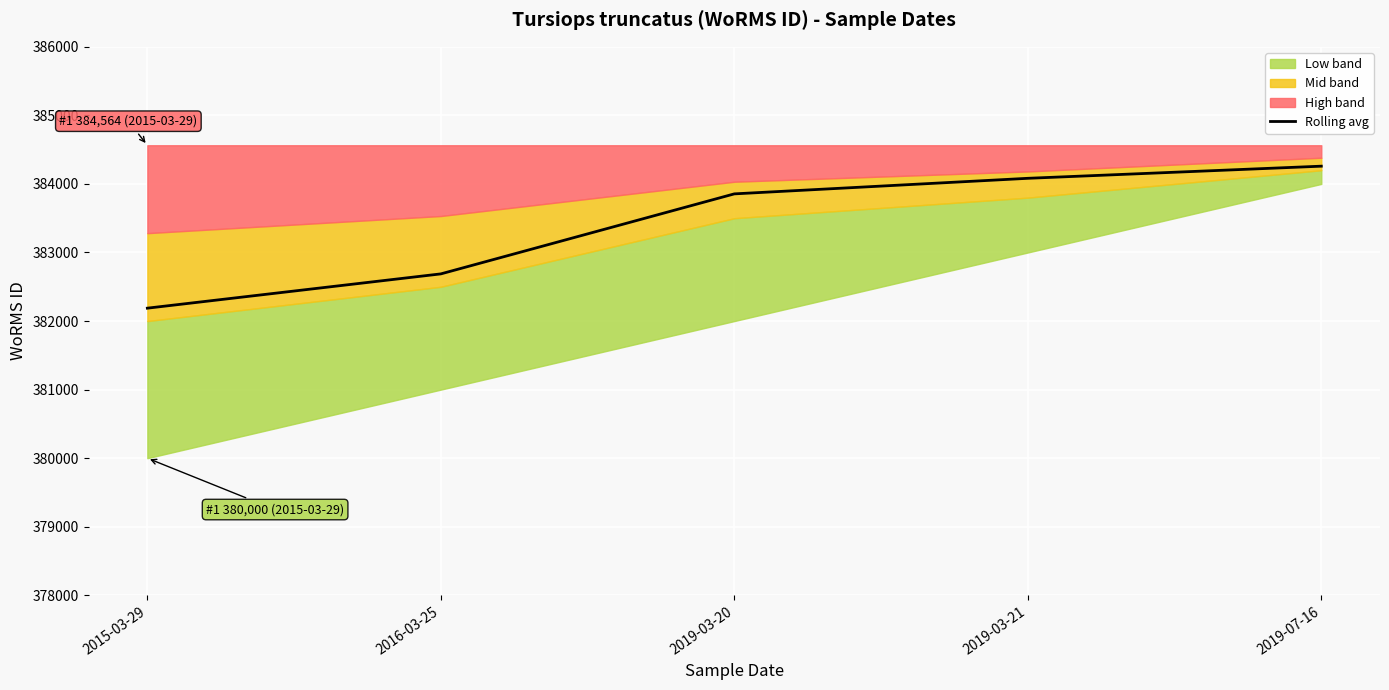

True or false: the data shows 261112 at 2016-03-25.

False